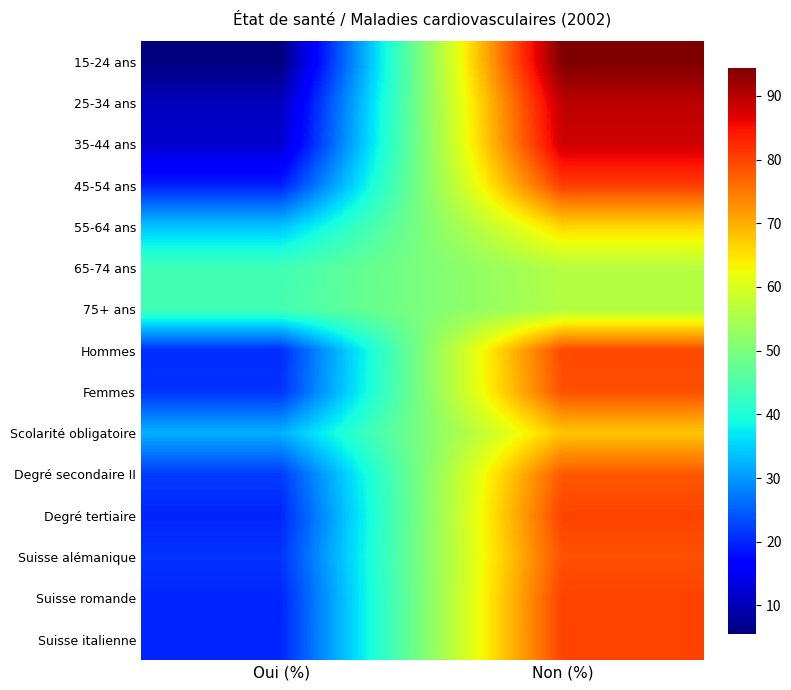

What is the smallest value displayed?

5.5